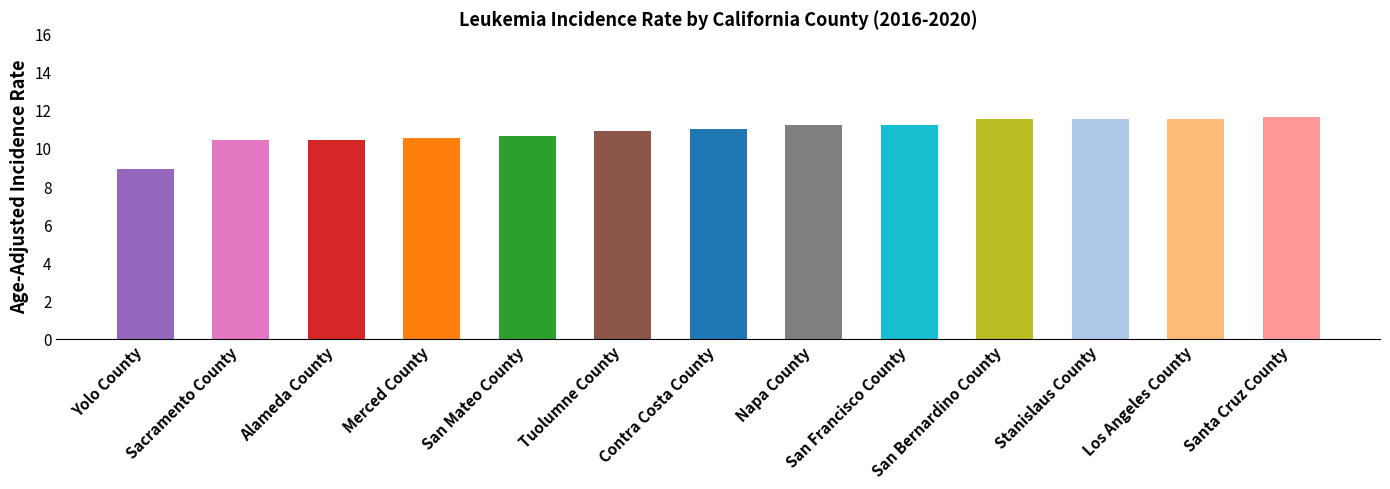

What is the change in value from San Francisco County to San Bernardino County?

+0.3